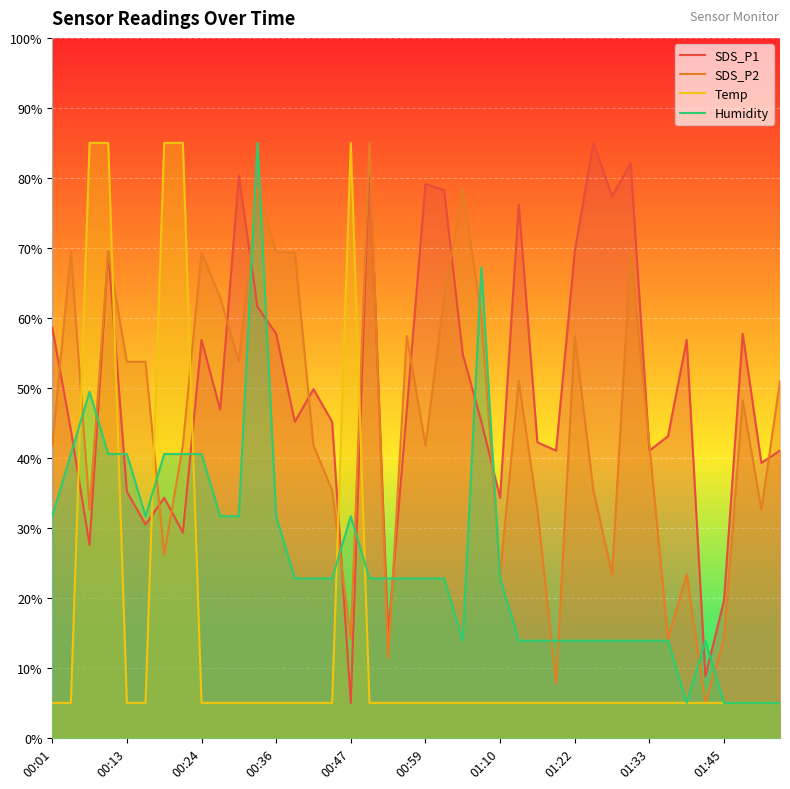

What is the difference between the second highest and minimum values in the SDS_P2 series?

73.6